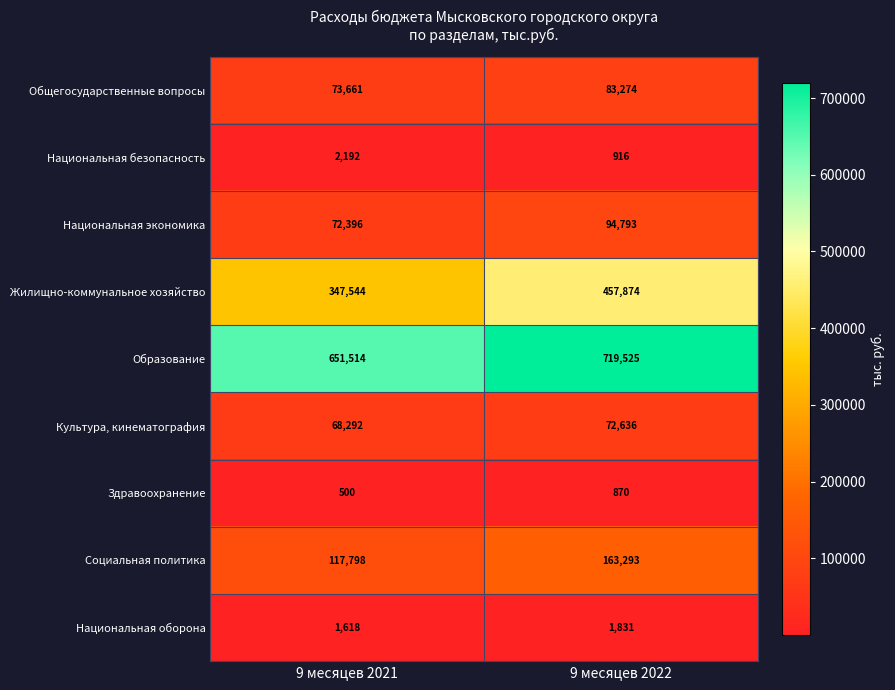

Reading left to right, list all the values displayed in this chart.

Общегосударственные вопросы: 9 месяцев 2021=73661	9 месяцев 2022=83274
Национальная безопасность: 9 месяцев 2021=2192	9 месяцев 2022=916
Национальная экономика: 9 месяцев 2021=72396	9 месяцев 2022=94793
Жилищно-коммунальное хозяйство: 9 месяцев 2021=347544	9 месяцев 2022=457874
Образование: 9 месяцев 2021=651514	9 месяцев 2022=719525
Культура, кинематография: 9 месяцев 2021=68292	9 месяцев 2022=72636
Здравоохранение: 9 месяцев 2021=500	9 месяцев 2022=870
Социальная политика: 9 месяцев 2021=117798	9 месяцев 2022=163293
Национальная оборона: 9 месяцев 2021=1618	9 месяцев 2022=1831